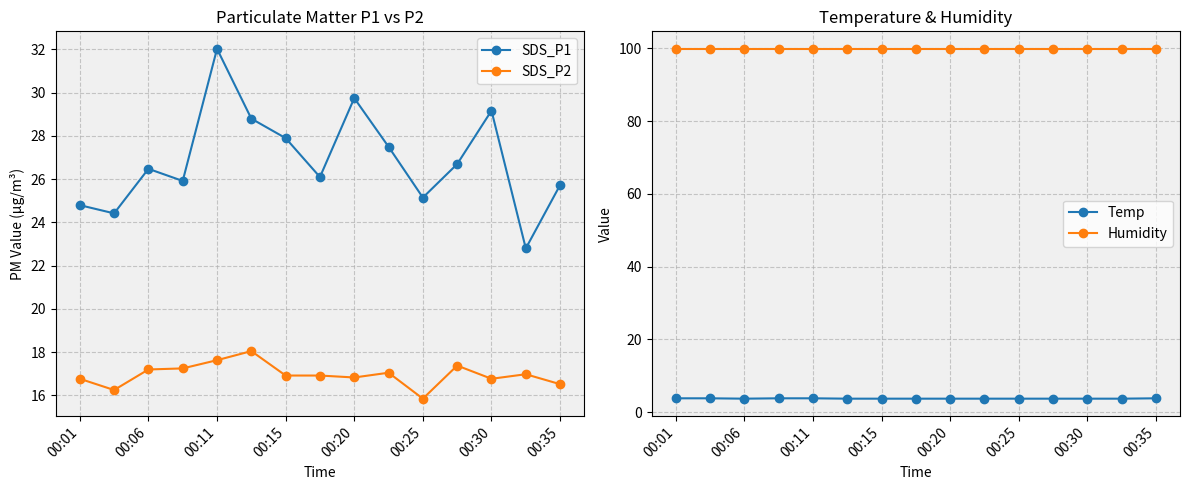

Which series has the largest total across all categories?

Humidity